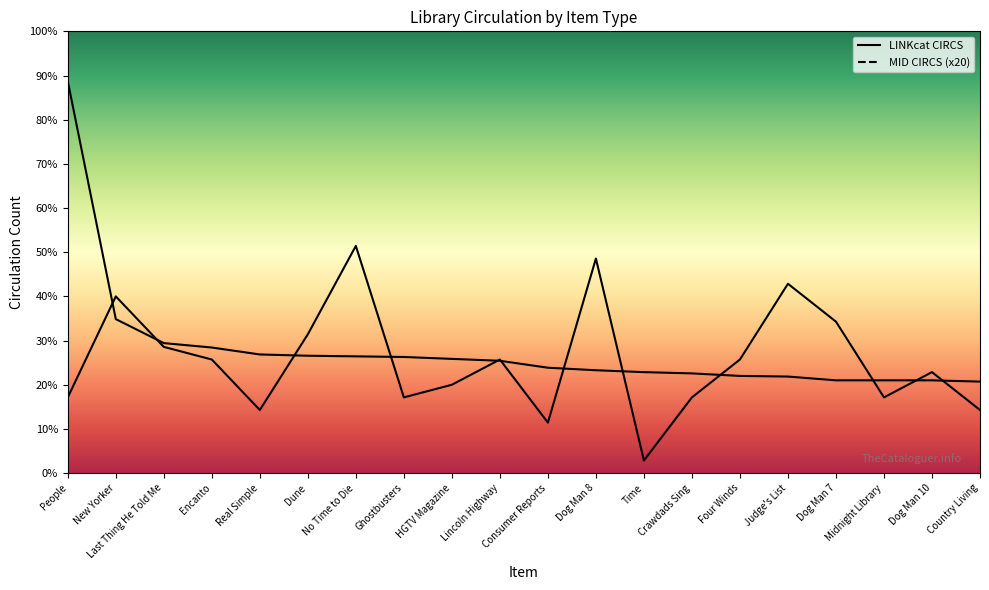

True or false: LINKcat CIRCS has more than 1 points higher than both neighbors.

False